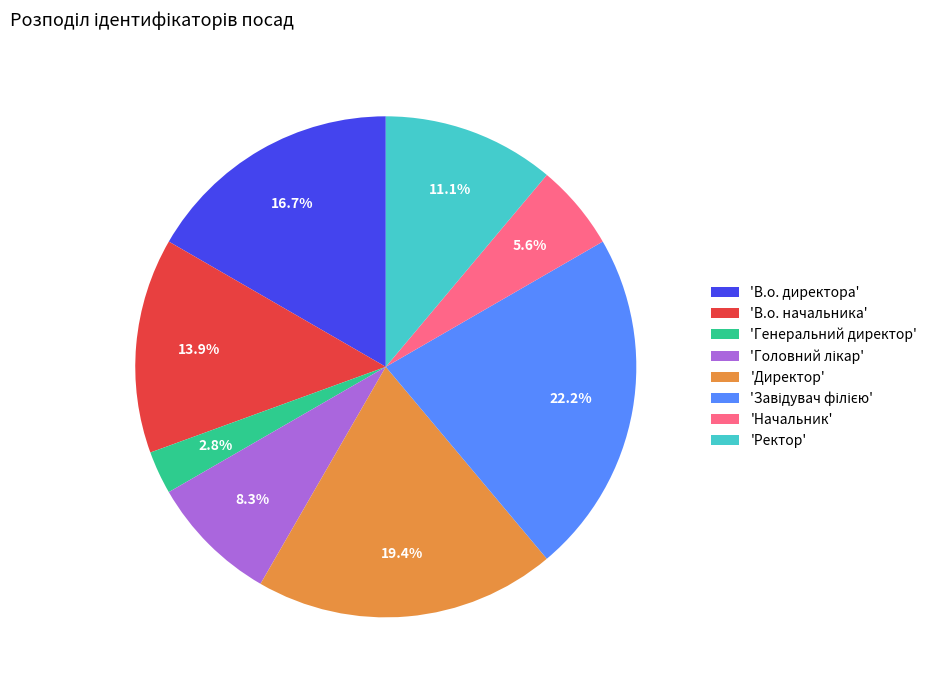

Count the number of slices in the pie.

8